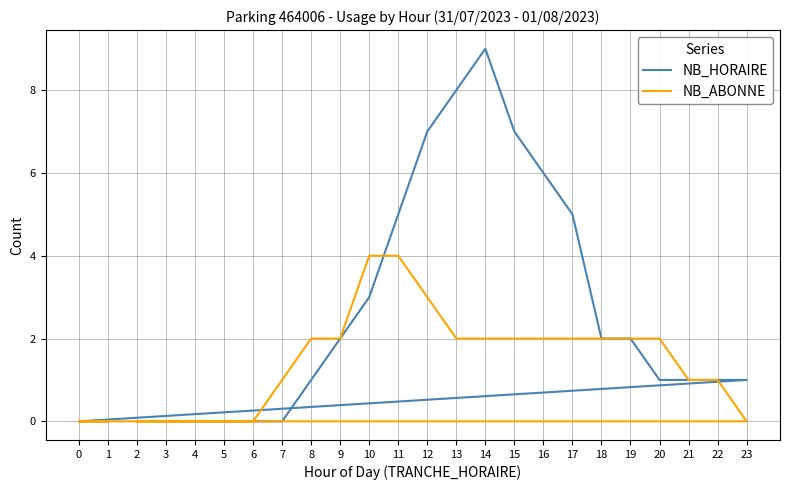

Count the number of data series in this chart.

2